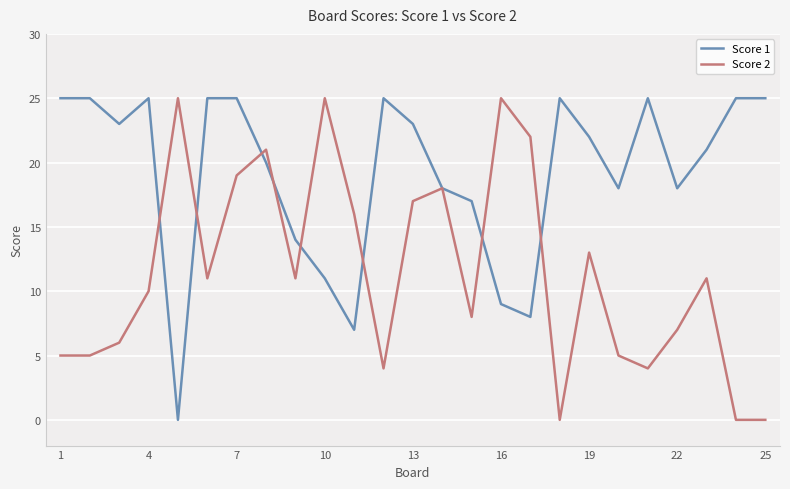

True or false: Score 1 has more than 2 points higher than both neighbors.

True